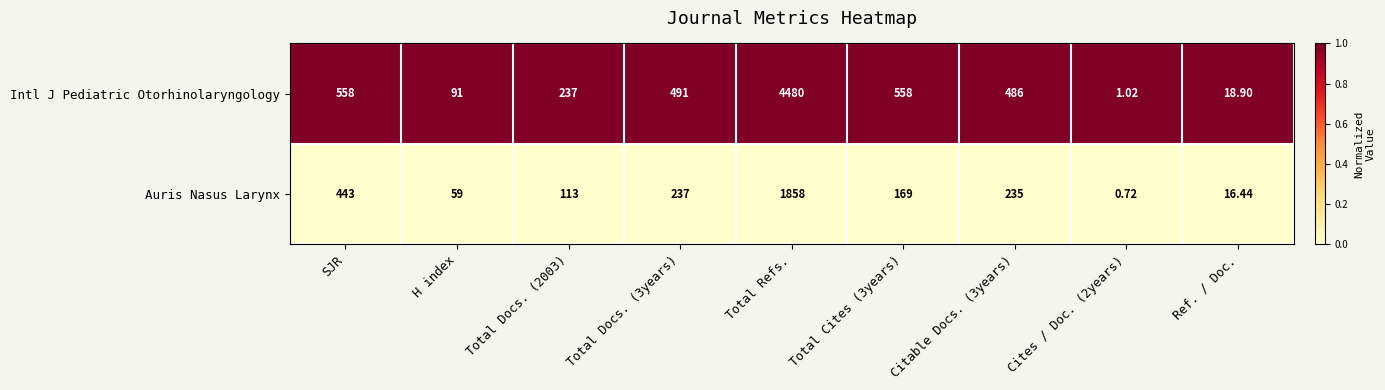

How many series are shown in this chart?

2